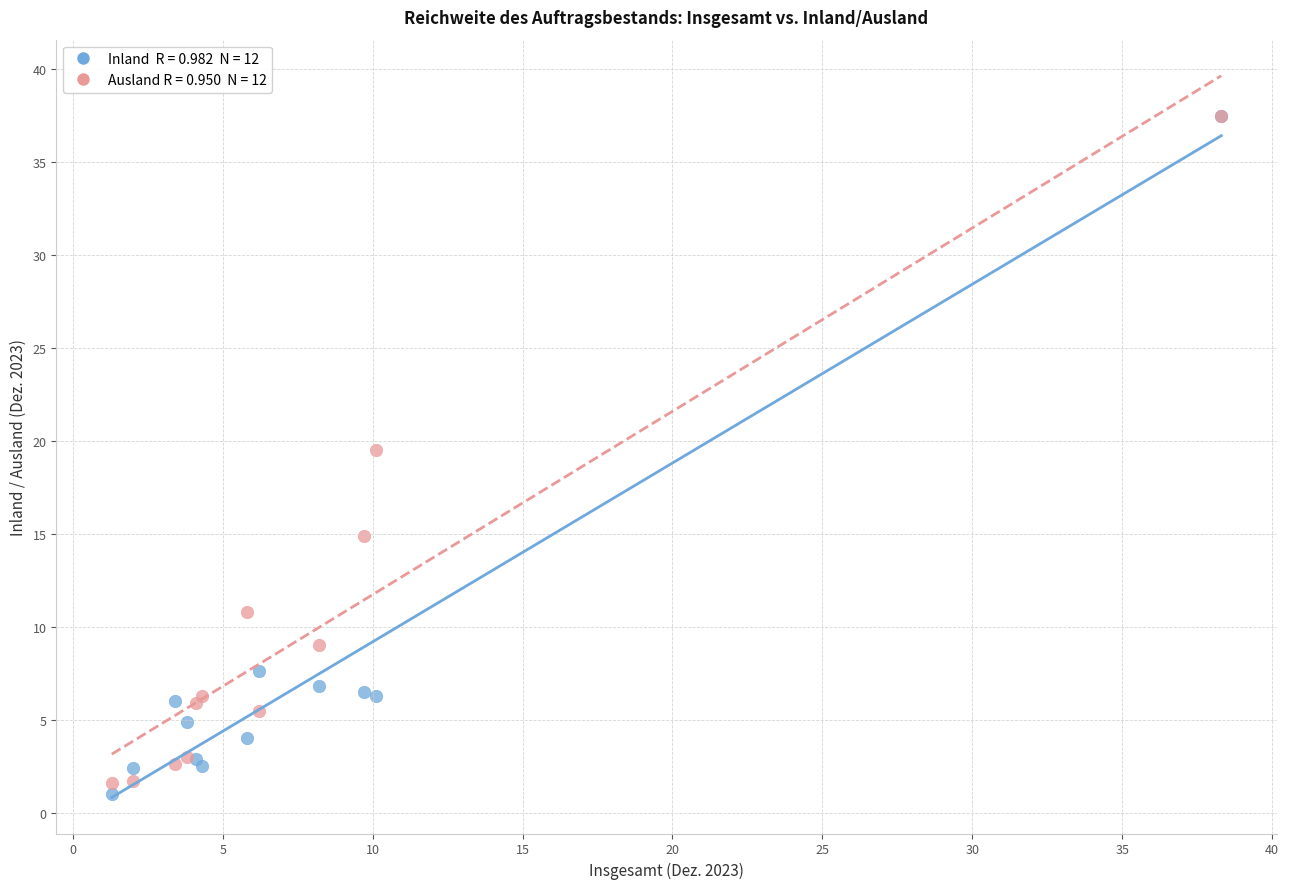

Across all series, what Y value is closest to 19?

19.5